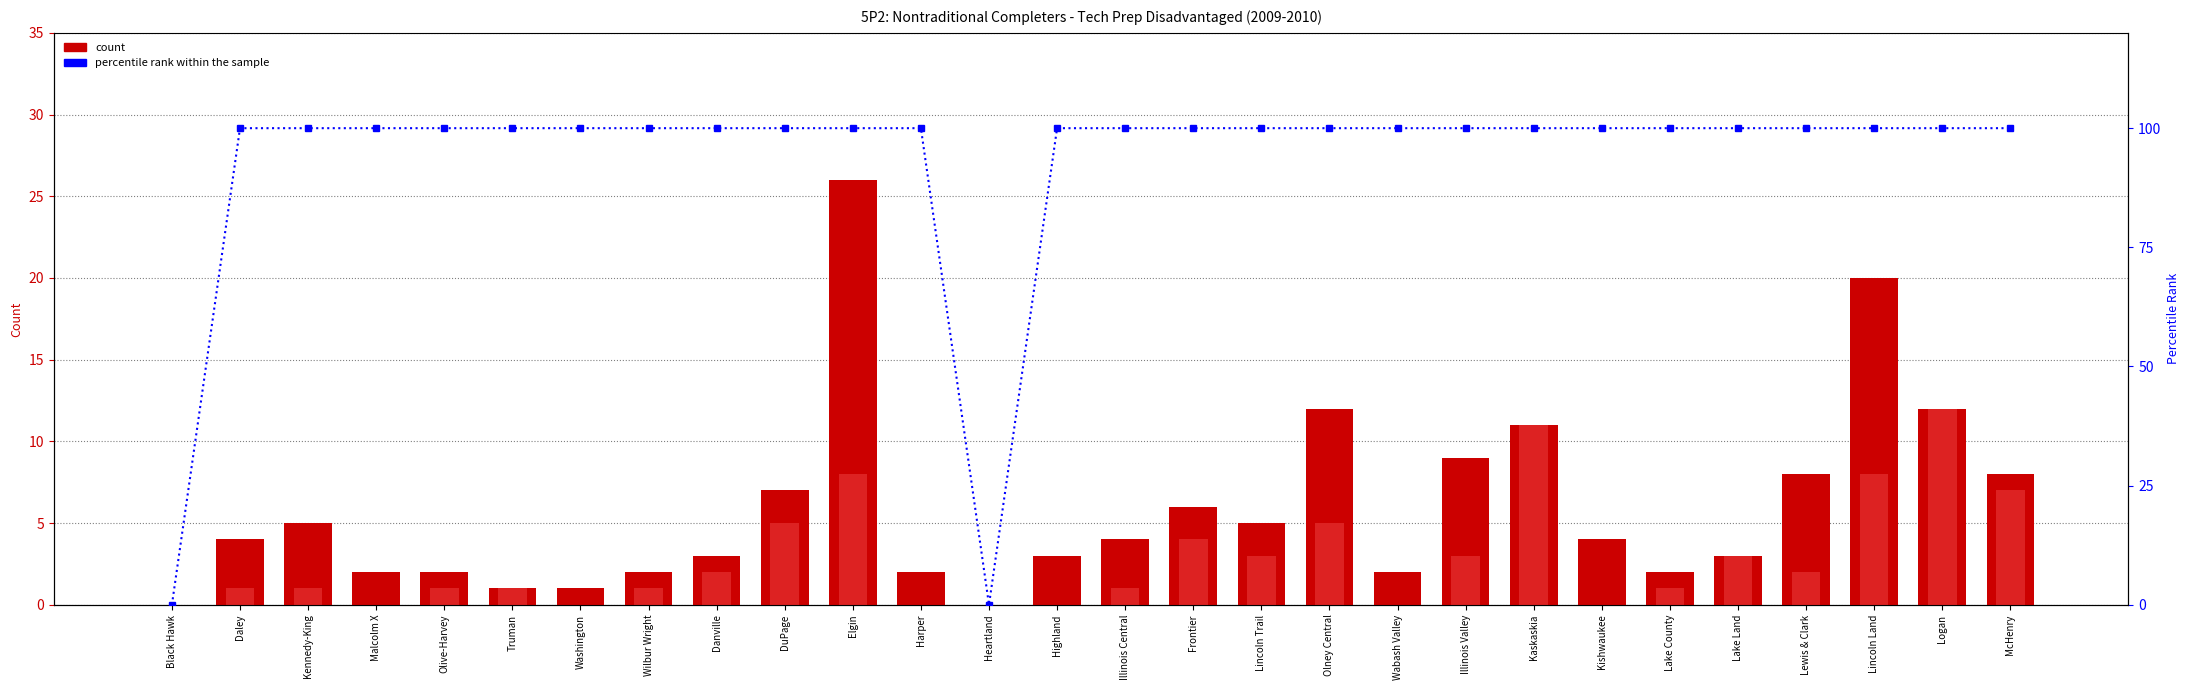

At Danville, list the series in order from smallest to largest.

N/A, Total (Denominator), percentile rank within sample